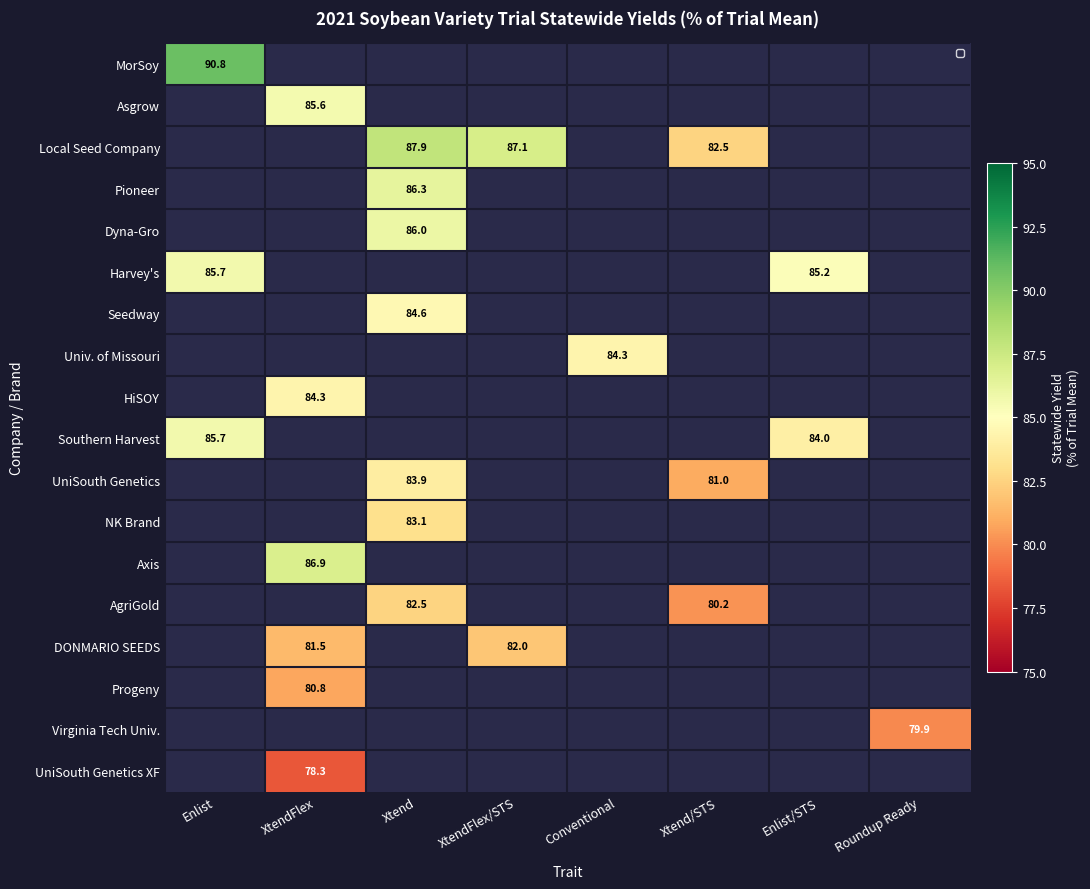

At which category is the sum across all series the highest?

Xtend